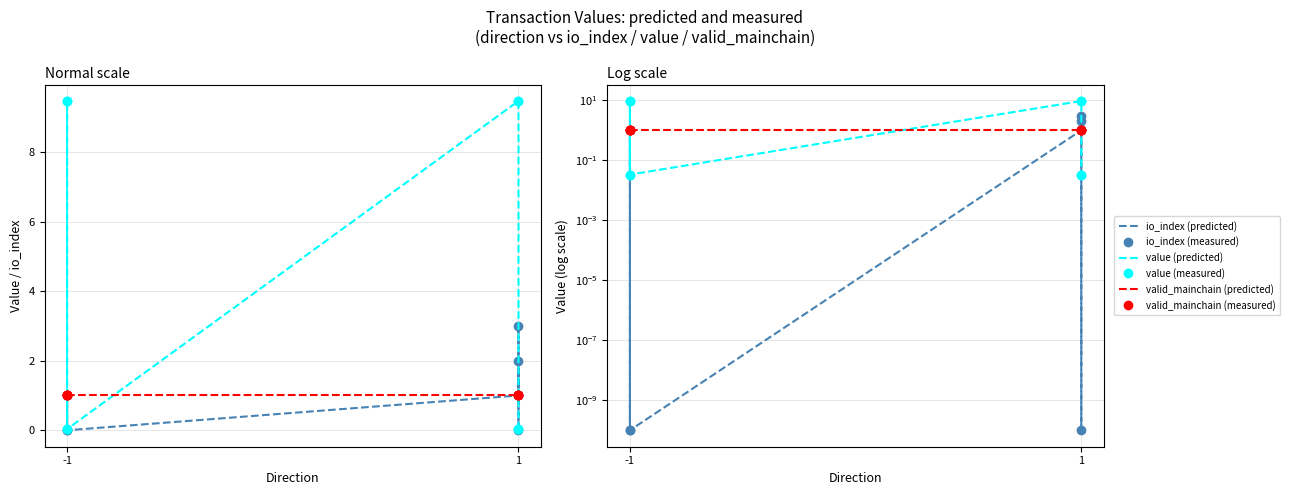

Reading left to right, extract all data points from this chart.

io_index (predicted): 0.0	1.0	1.0	0.0	1.0	3.0	0.0	2.0
io_index (measured): 0.0	1.0	1.0	0.0	1.0	3.0	0.0	2.0
value (predicted): 0.0	9.5	9.5	0.0	9.5	9.5	0.0	0.0
value (measured): 0.0	9.5	9.5	0.0	9.5	9.5	0.0	0.0
valid_mainchain (predicted): 1.0	1.0	1.0	1.0	1.0	1.0	1.0	1.0
valid_mainchain (measured): 1.0	1.0	1.0	1.0	1.0	1.0	1.0	1.0